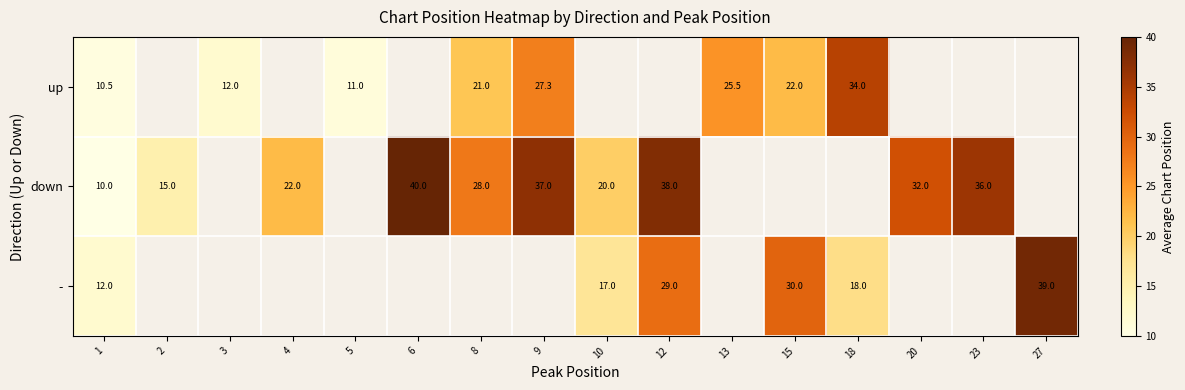

The up series shows 13.1 at 18. True or false?

False